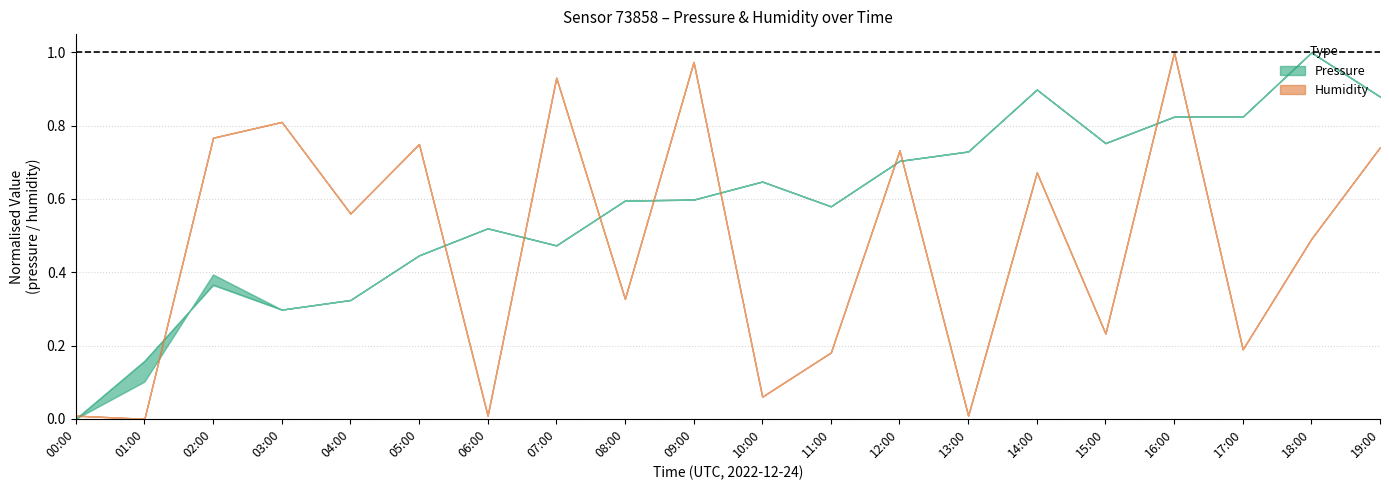

Does the chart have visible grid lines?

Yes